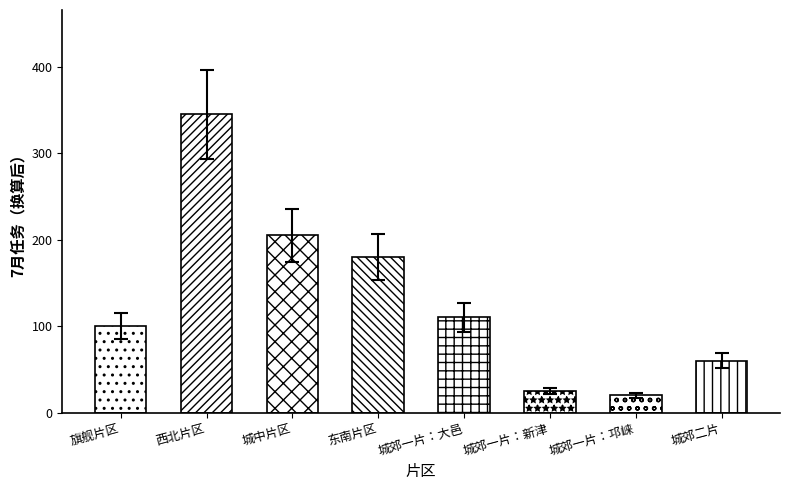

Approximately how many times larger is the value at 东南片区 compared to 西北片区?

0.5